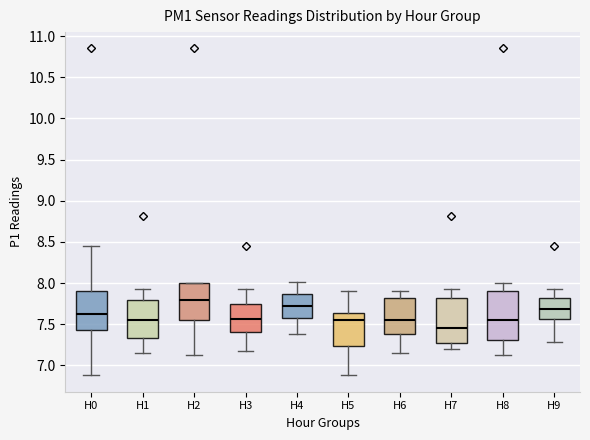

Where is the upper edge of the box for H3 on the y-axis? The values are not printed on the chart, so give them approximately, as read against the axis.

7.75